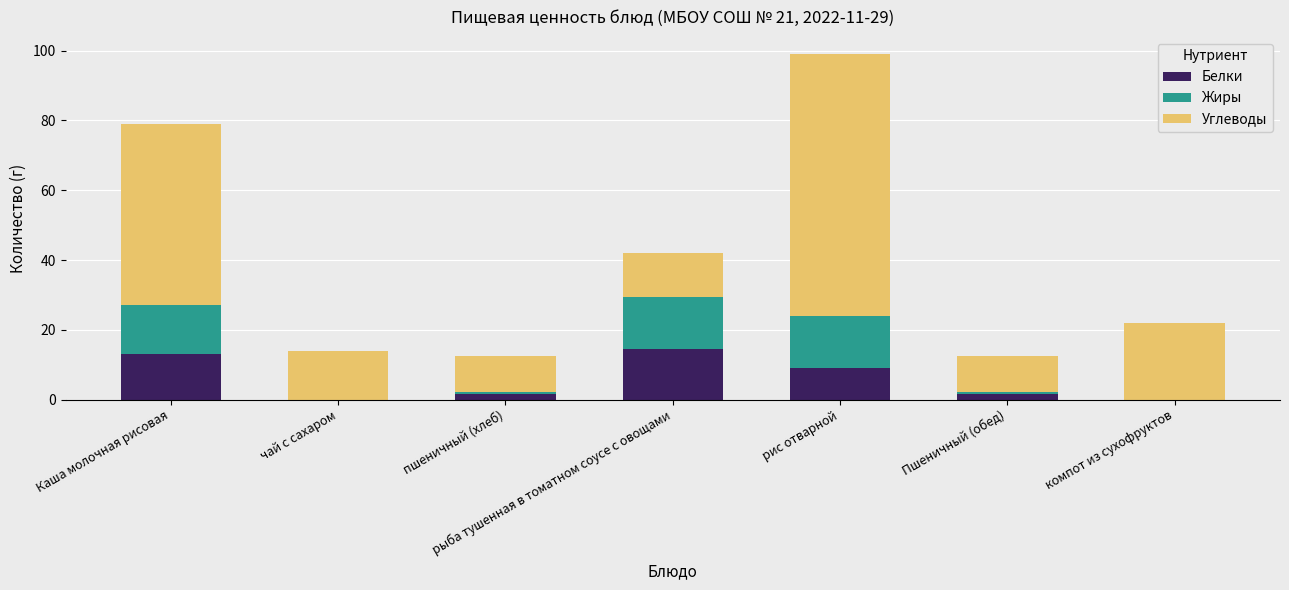

Where is Белки nearest to the value 7?

рис отварной